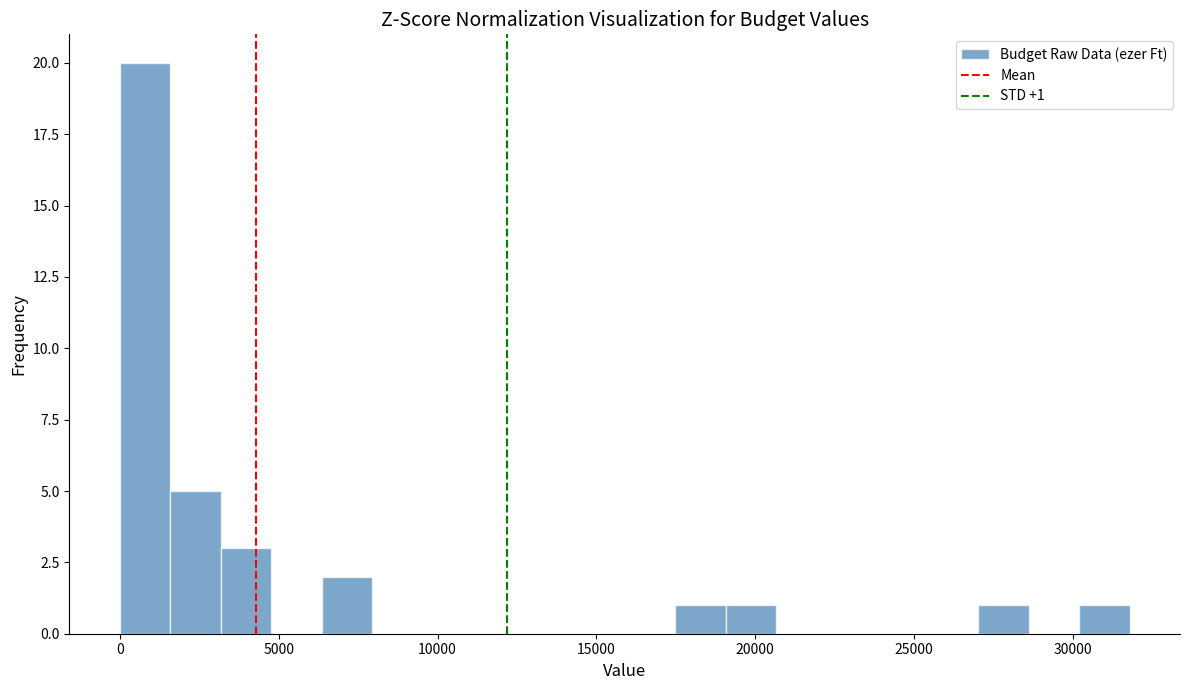

Around what value on the x-axis is the tallest bar? Give the approximate position of its centre, as read against the axis.

1000